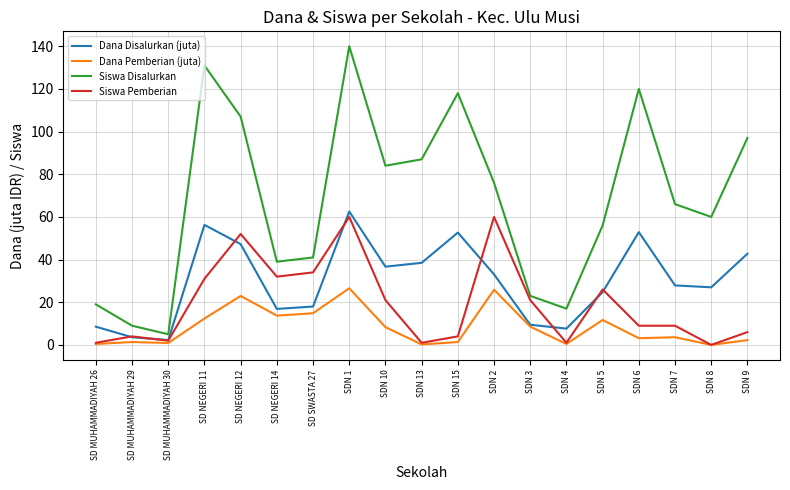

At how many categories does at least one series exceed 119?

3